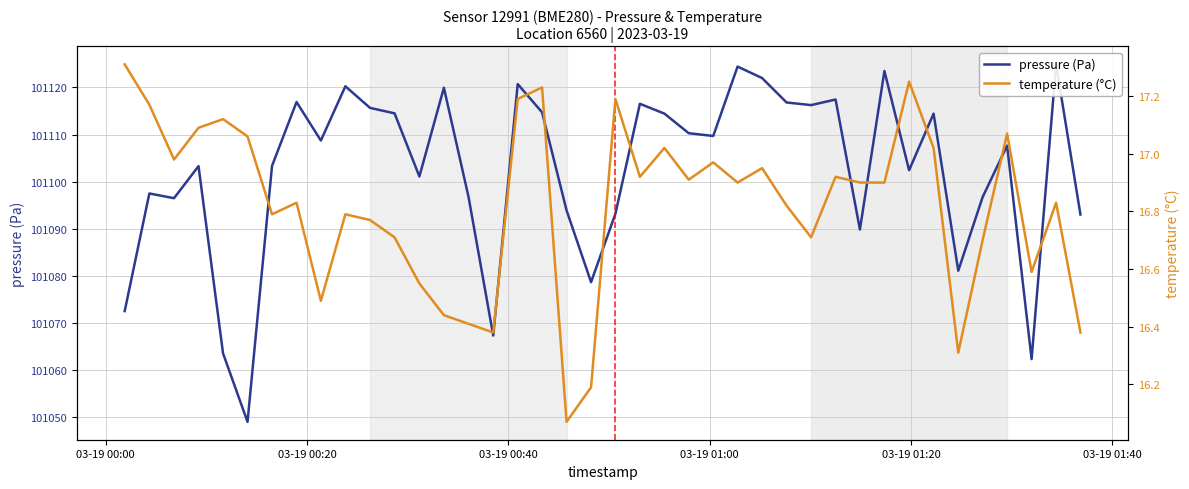

Count the number of data series in this chart.

2